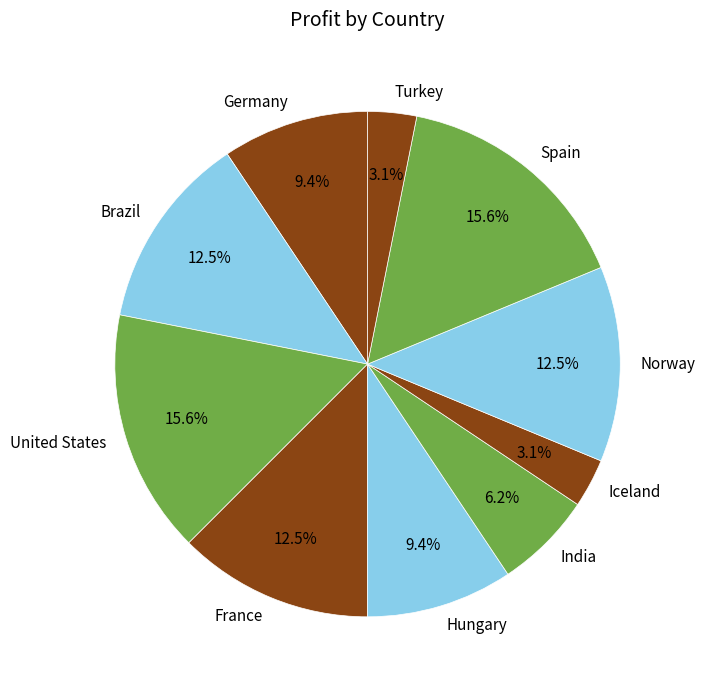

Approximately how many times larger is the value at Hungary compared to Iceland?

3.0